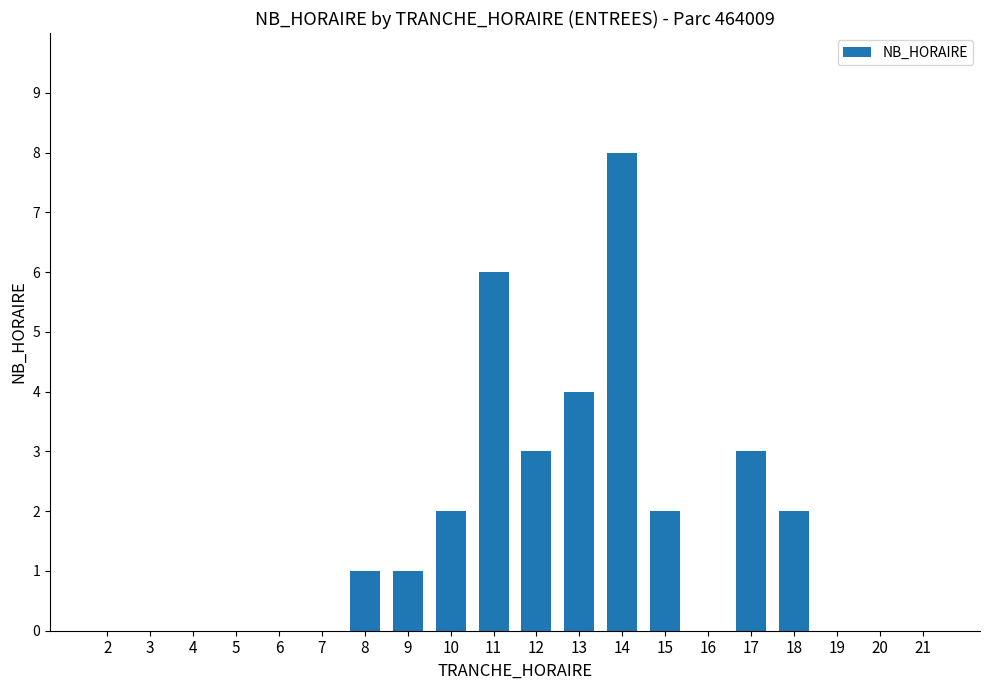

Are the bars horizontal?

No